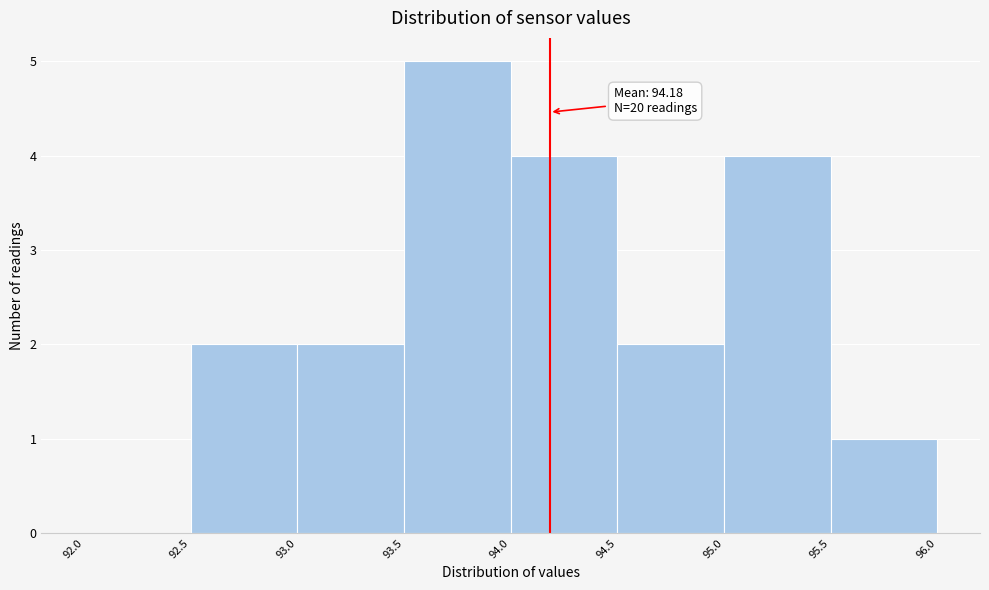

Which range on the x-axis has the tallest bar?

93.5 to 94.0